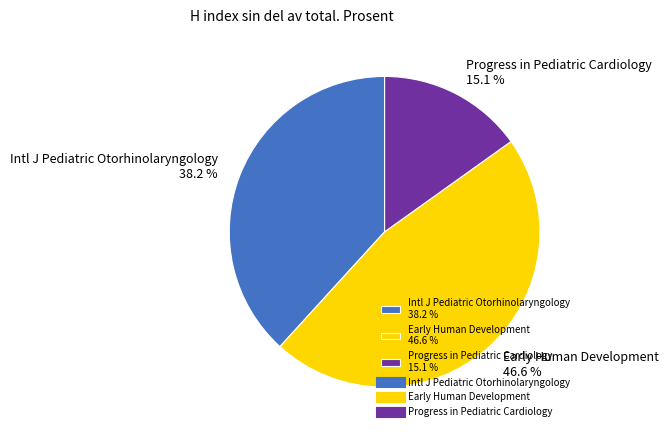

How much of the chart is everything except Early Human Development 46.6 %?

53.4%